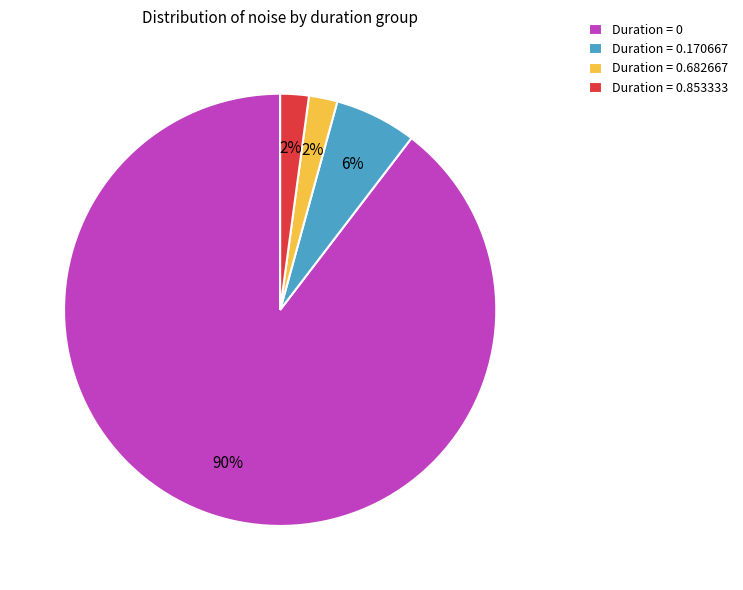

Which category has the biggest portion of the pie?

Duration = 0